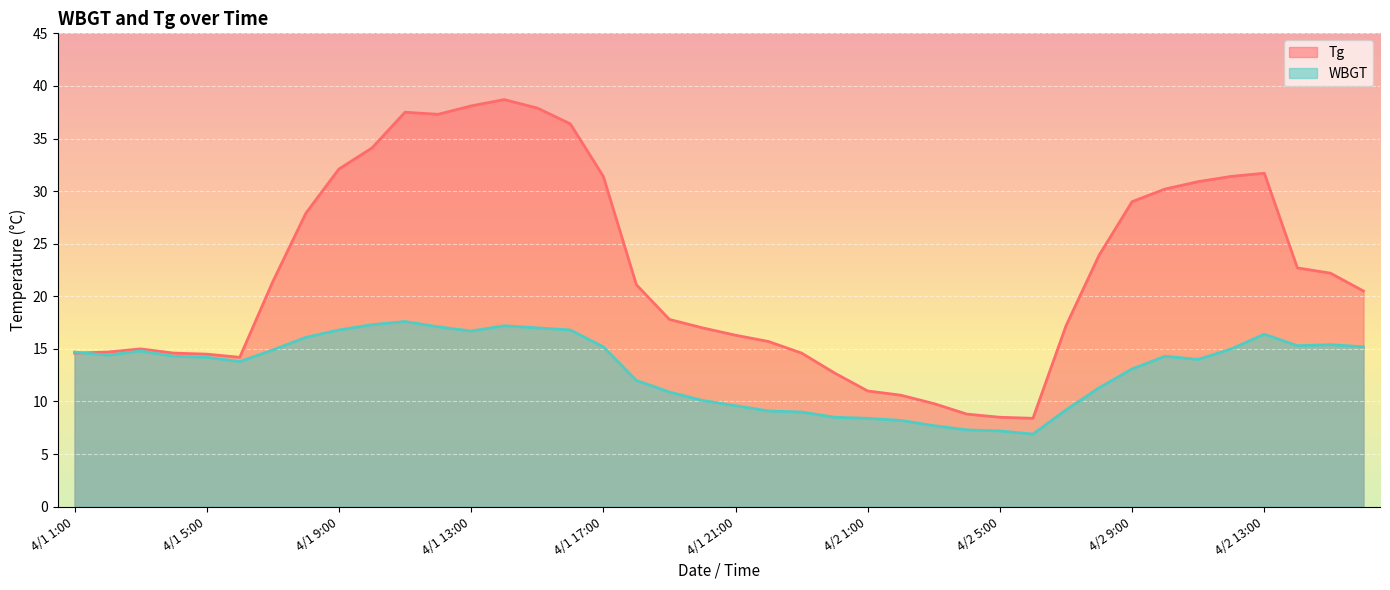

Which series changed the most between 4/1 2:00 and 4/1 11:00?

Tg